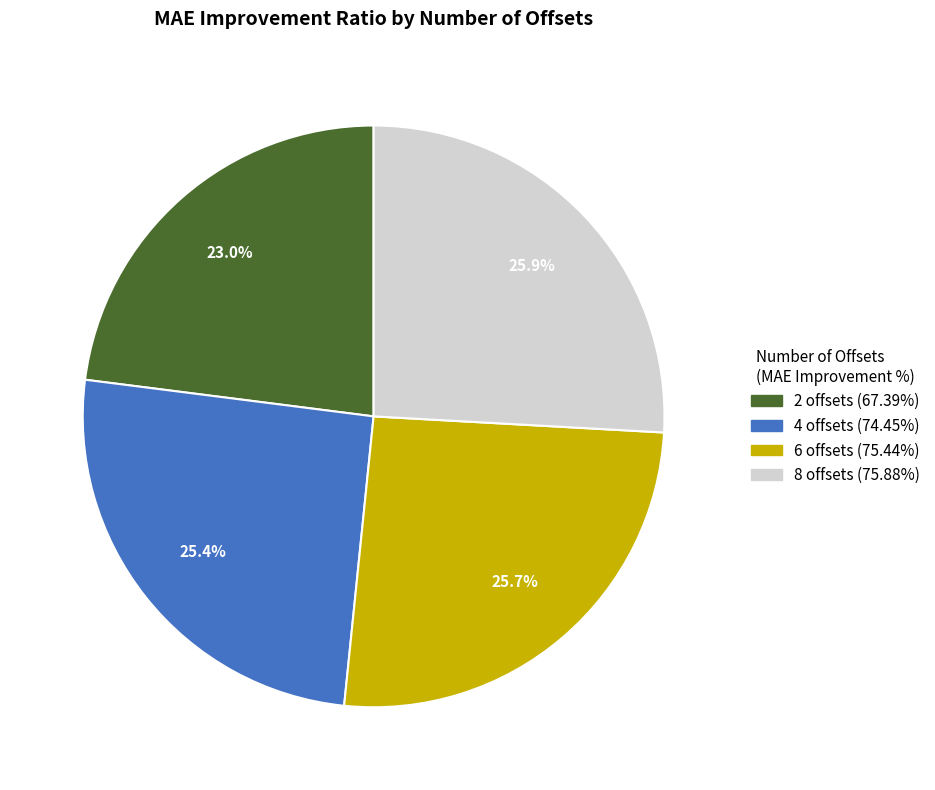

Approximately how many times larger is the value at 6 offsets compared to 2 offsets?

1.1